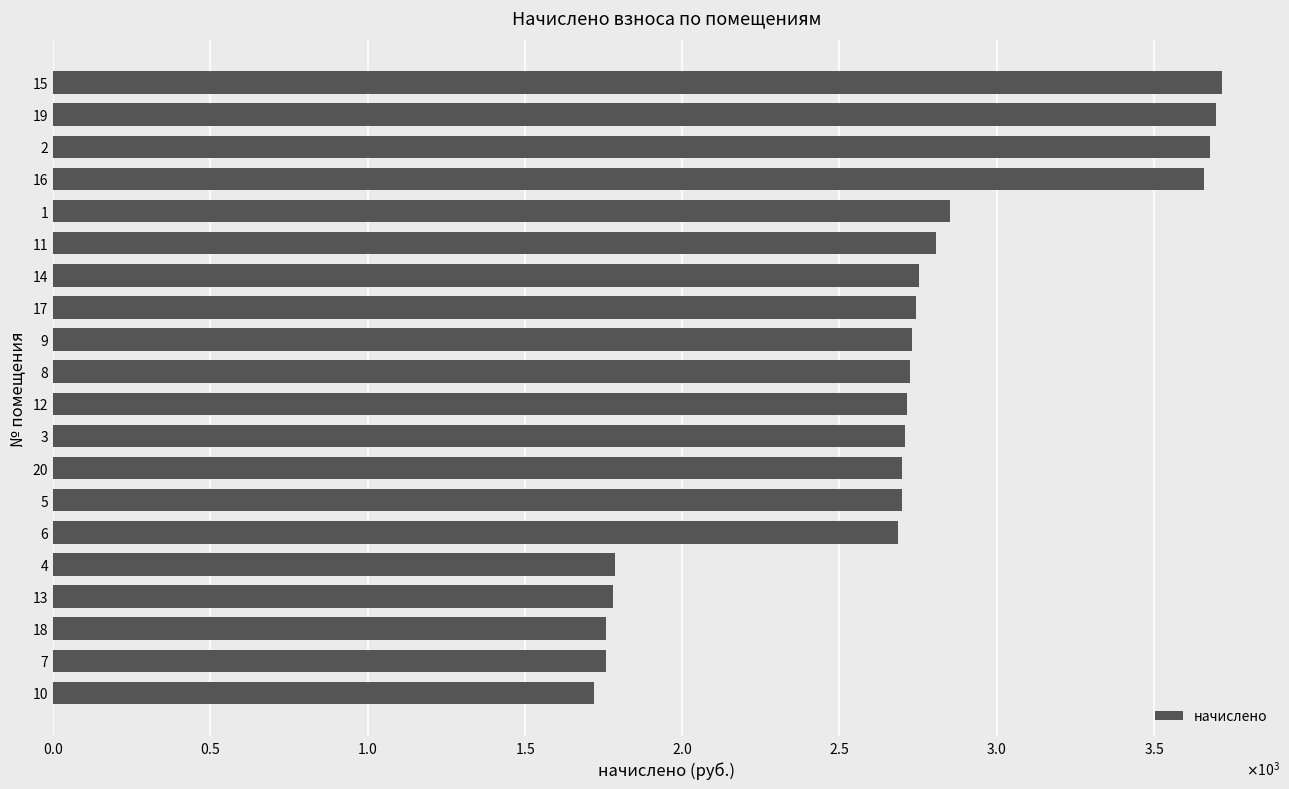

Does the chart contain any negative values?

No